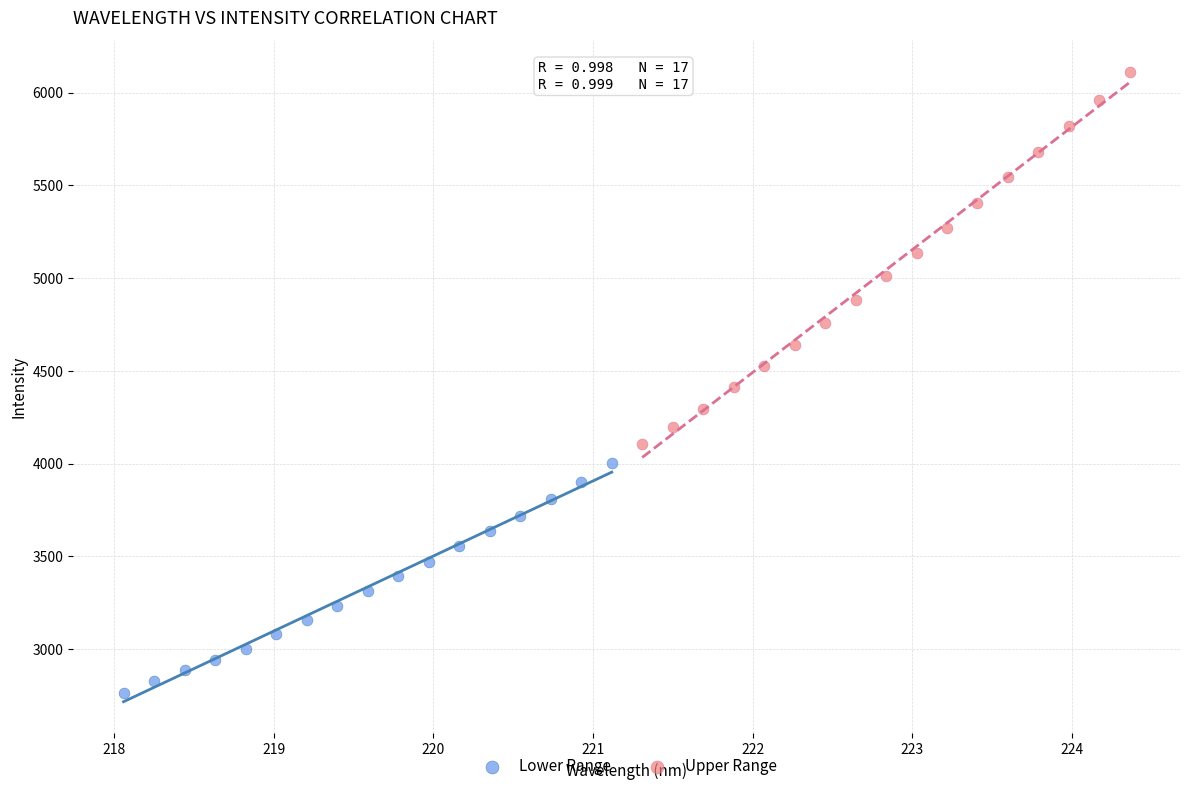

Which series has the widest spread of Y values?

Upper Range